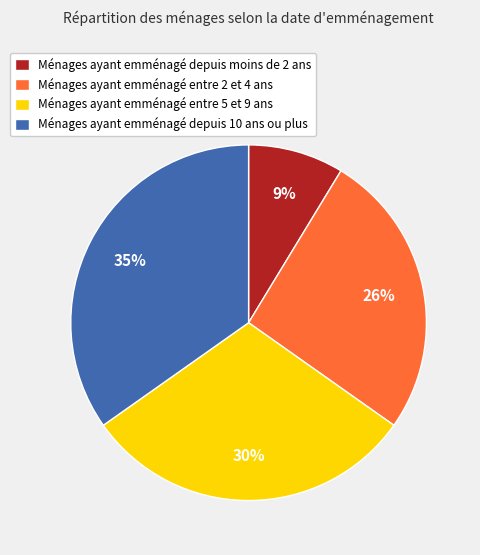

Is the sum of Ménages ayant emménagé entre 5 et 9 ans and Ménages ayant emménagé entre 2 et 4 ans greater than half?

Yes